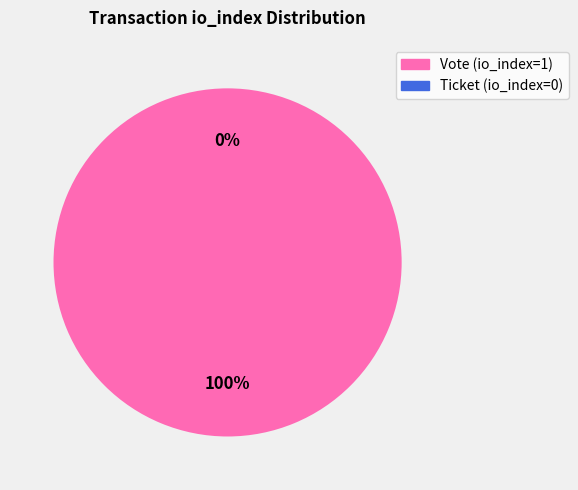

Does any single category account for the majority?

Yes